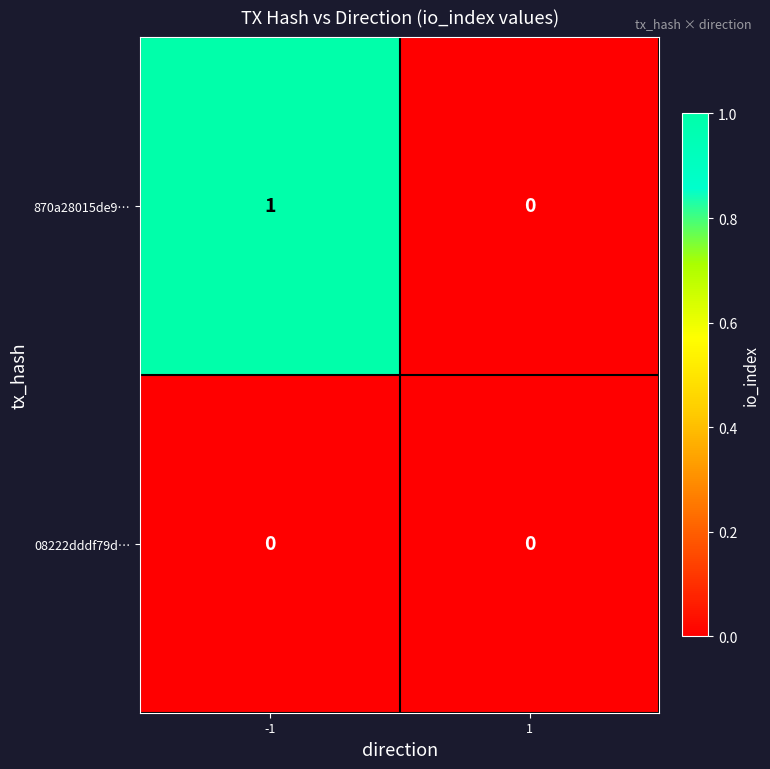

Which series has the largest range (max minus min)?

870a28015de9…